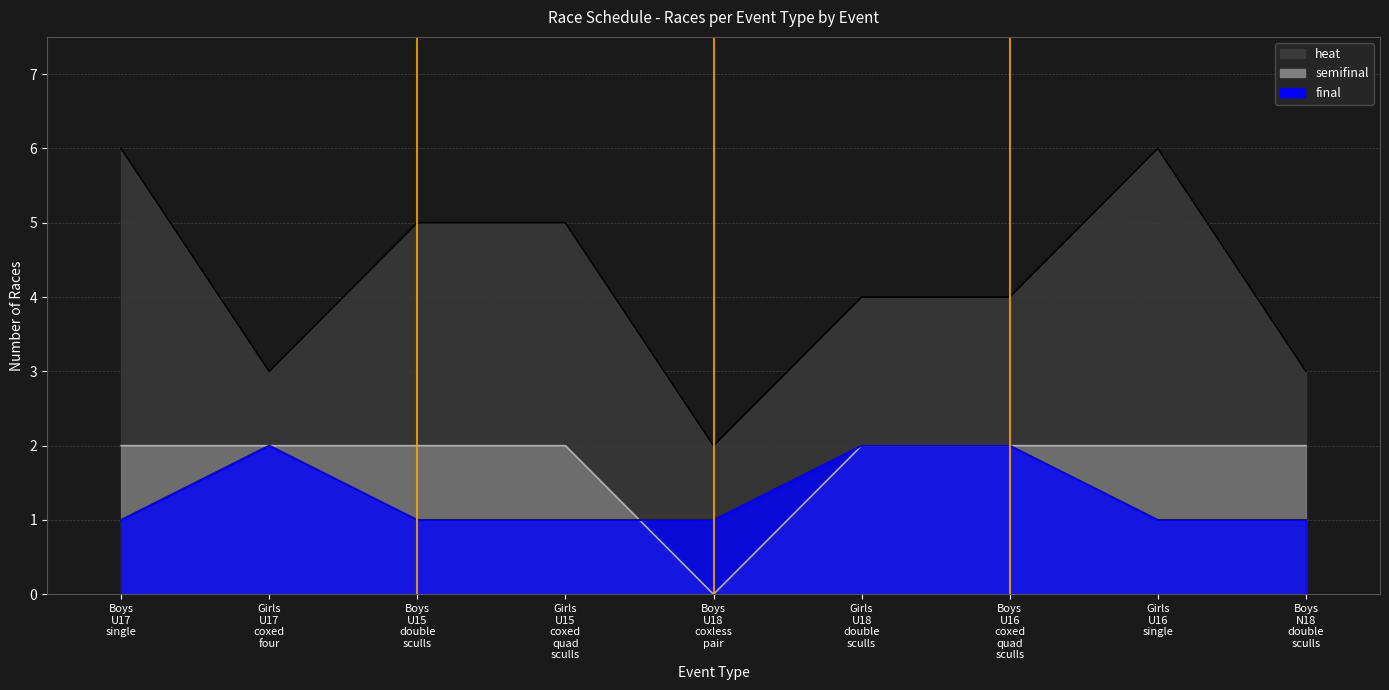

What position from the right is Girls U18 double sculls?

4